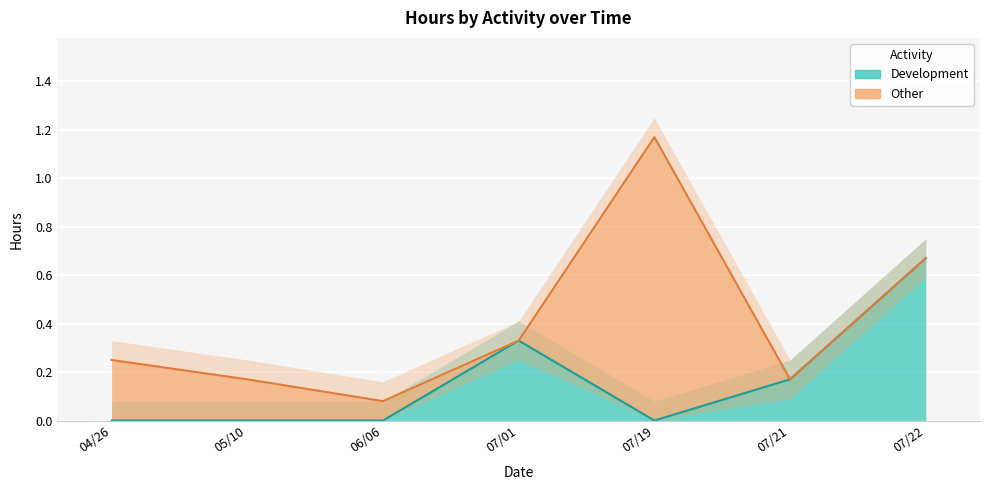

True or false: Development has more than 1 points higher than both neighbors.

False